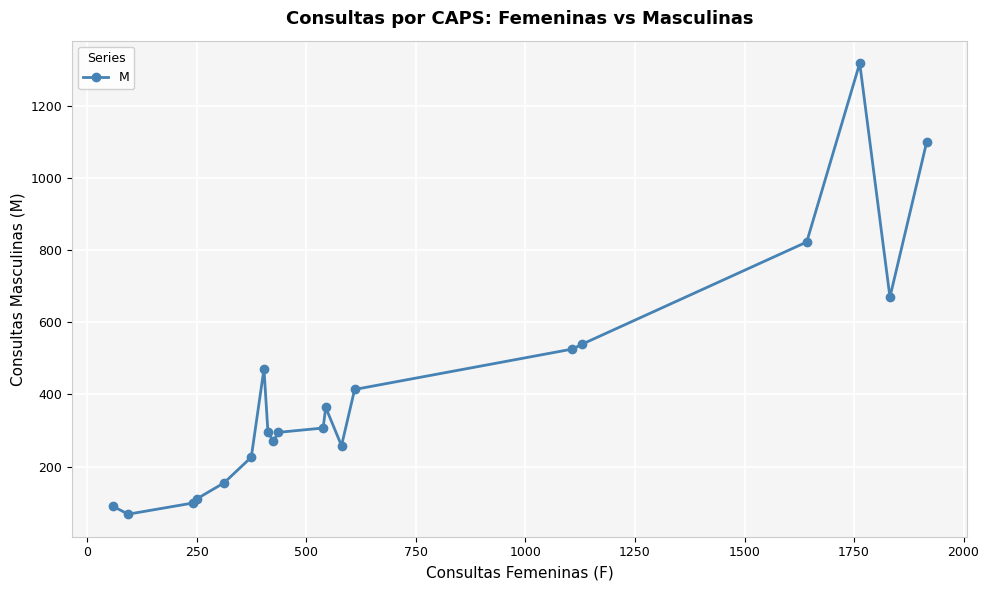

How many lines are shown in the chart?

1